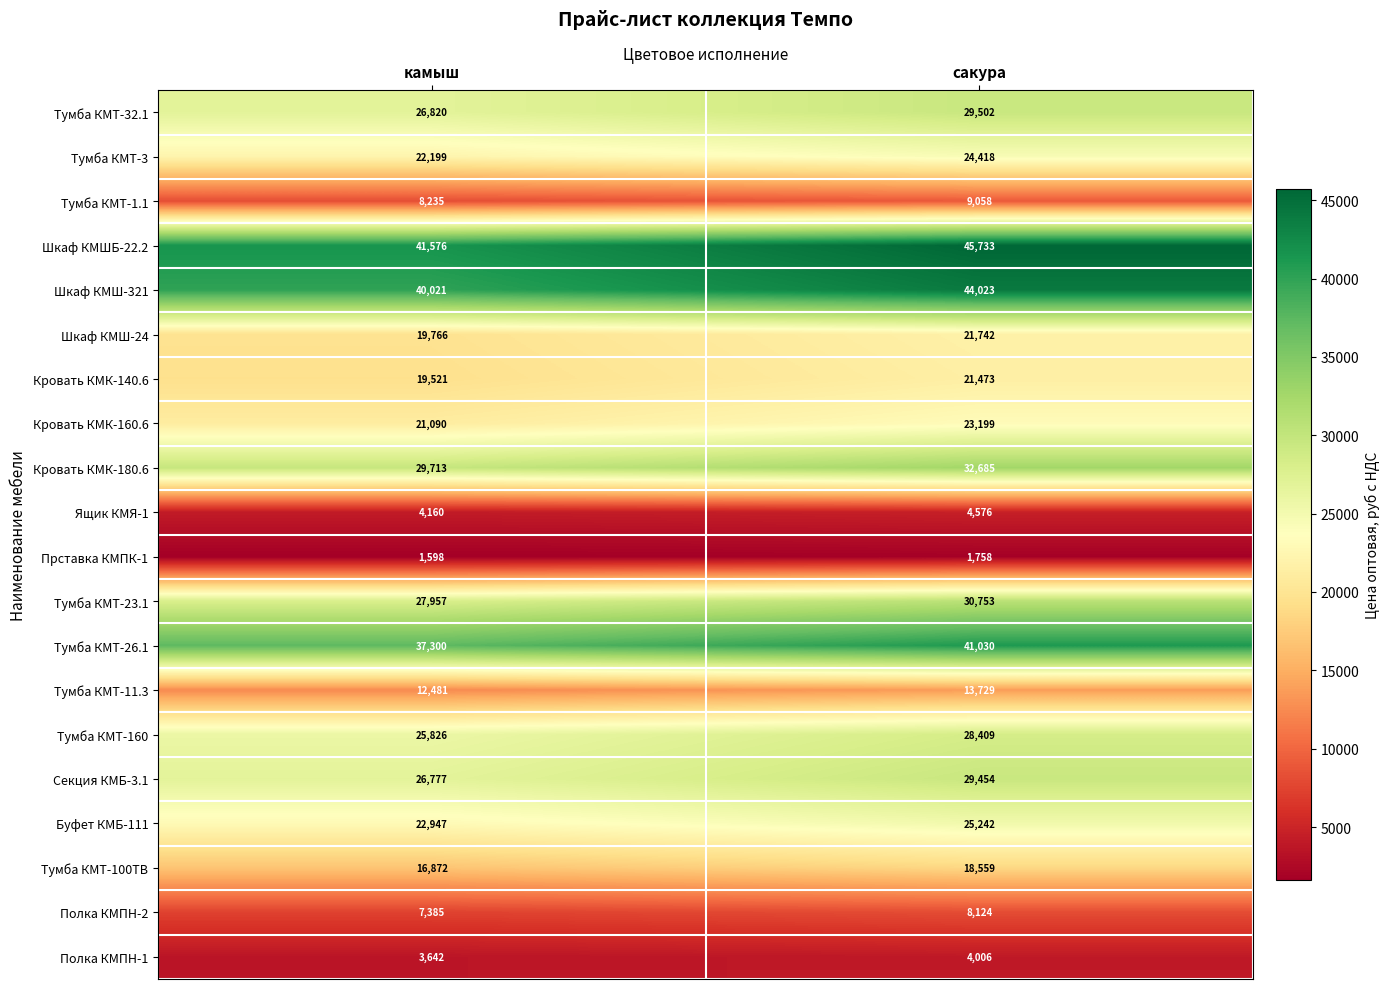

At how many categories does at least one series exceed 36120?

2